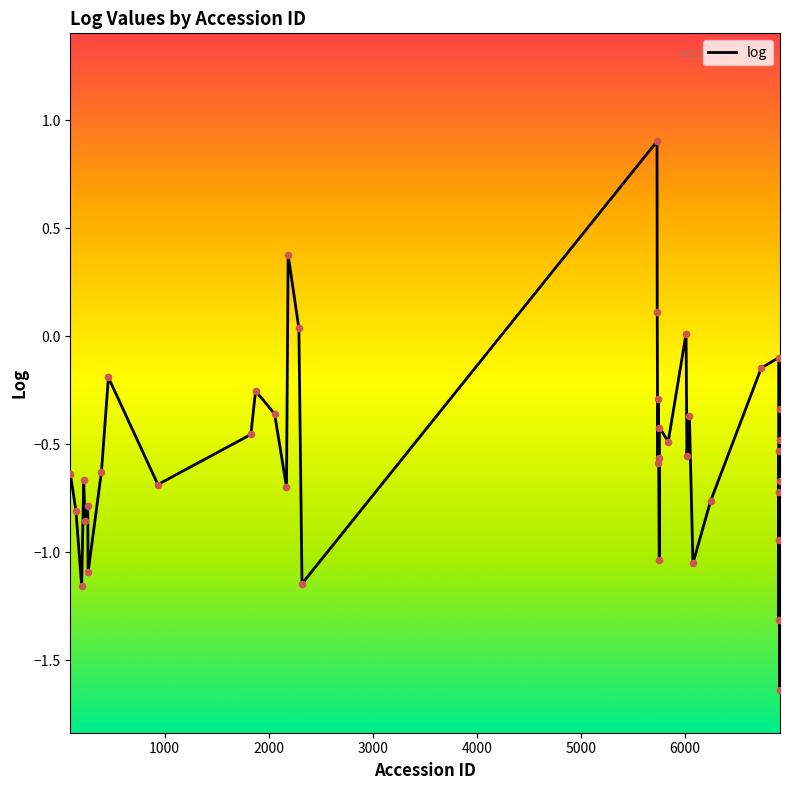

What is the difference between the maximum and minimum values?

2.5